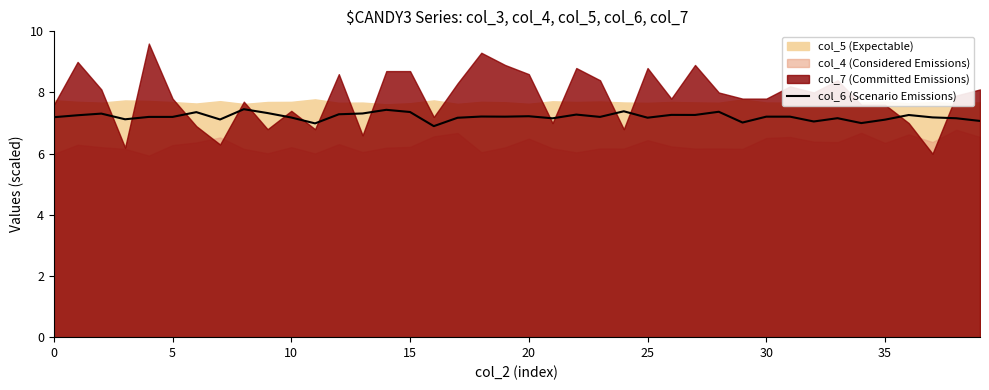

Approximately how many times larger is the value at 21 compared to 39?

1.0